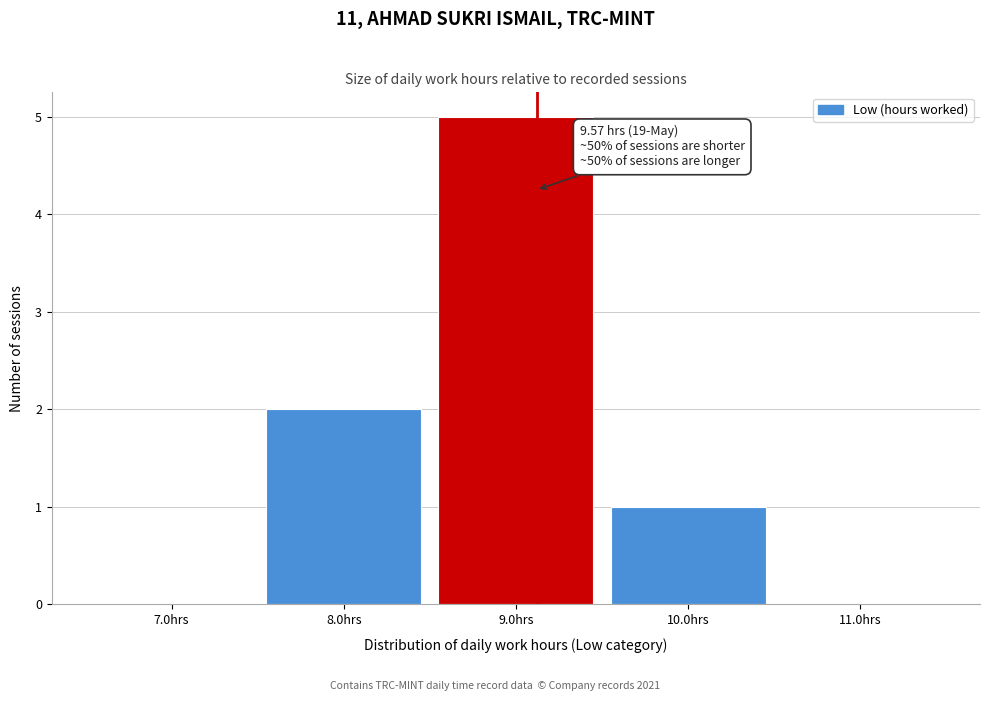

Reading left to right, transcribe all the data shown in this chart.

7.0hrs=0	8.0hrs=2	9.0hrs=5	10.0hrs=1	11.0hrs=0